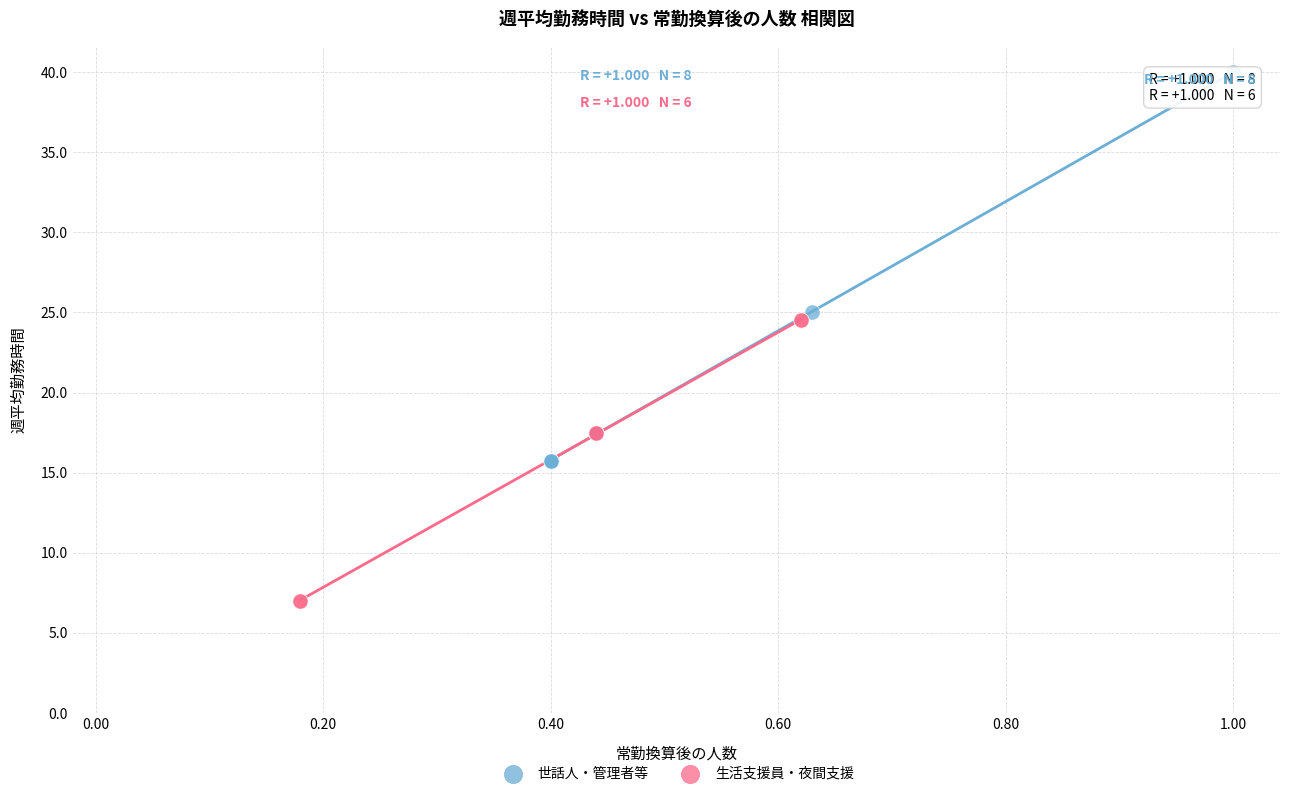

What are all the series names shown in the legend?

世話人・管理者等, 生活支援員・夜間支援